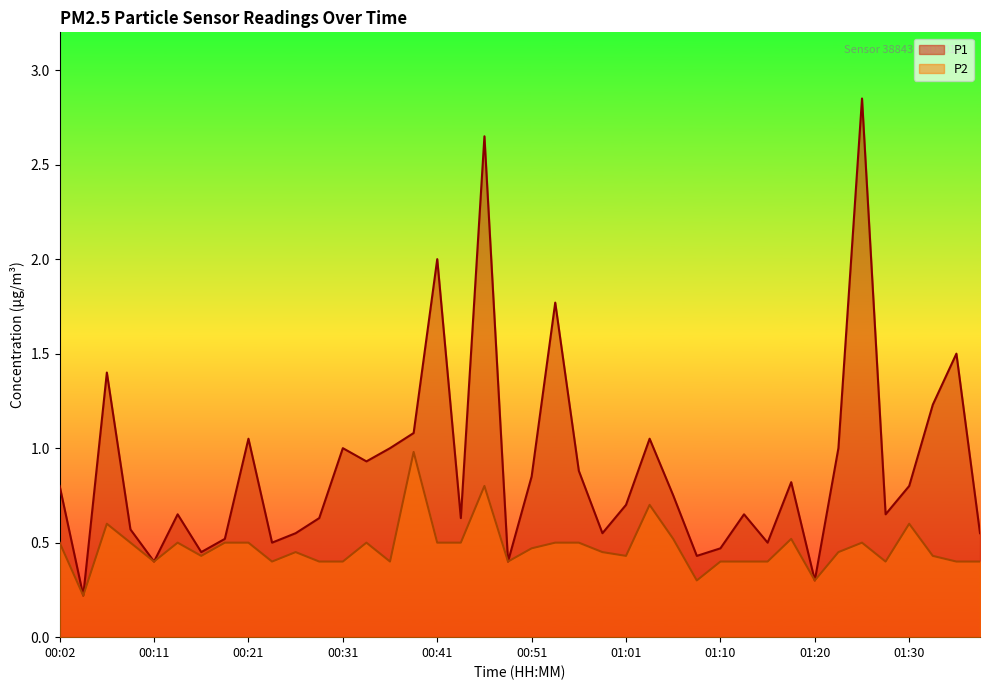

Where is the first local minimum for P2?

00:04